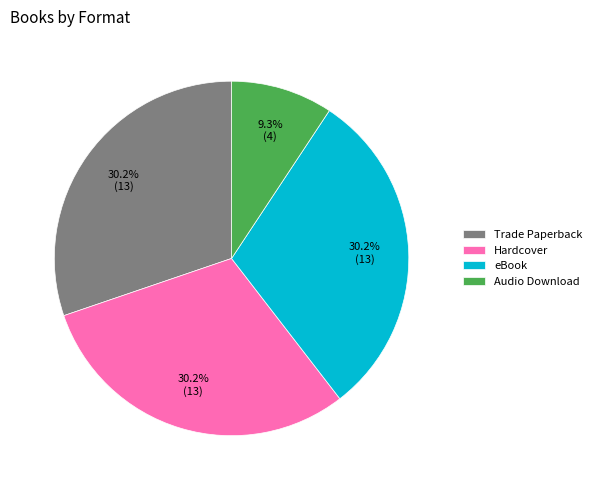

To the nearest percent, what percentage of the pie is Audio Download?

9%